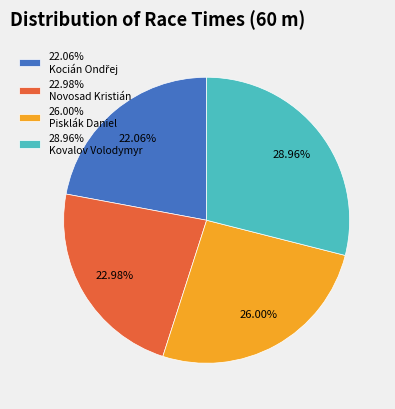

Does 22.98% Novosad Kristián account for over 50% of the chart?

No